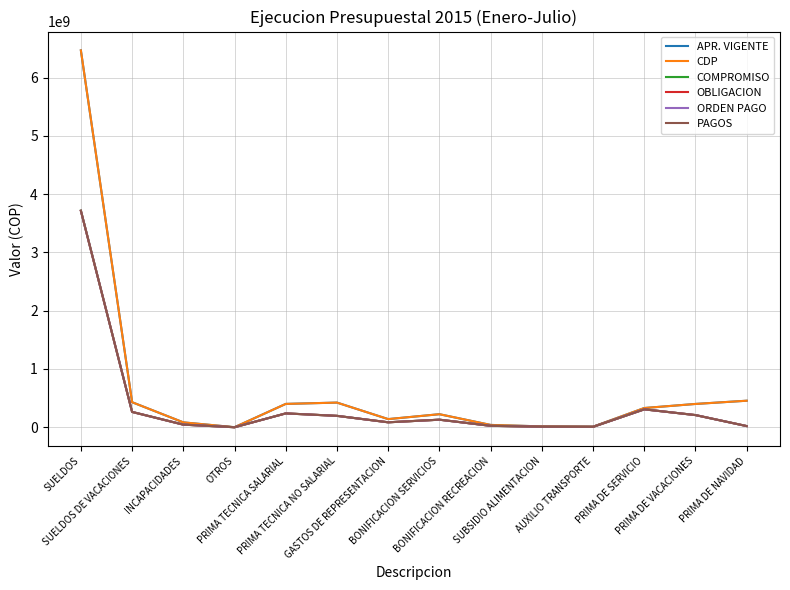

Is this an area chart (filled region under the line)?

No